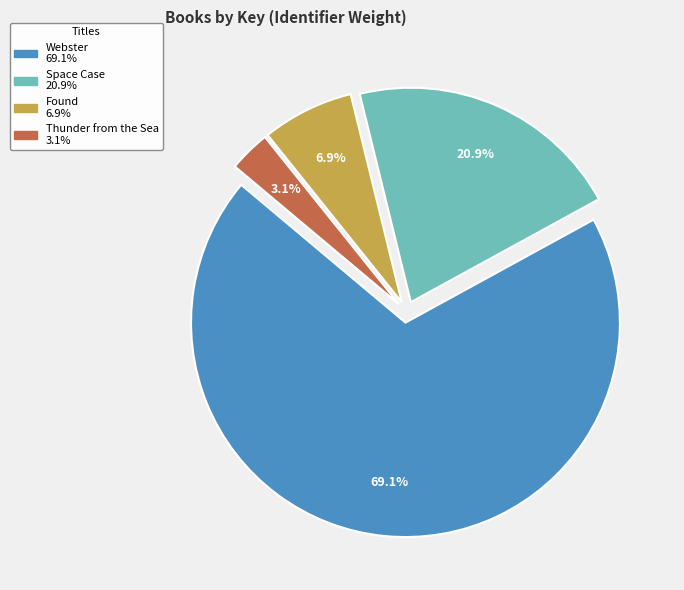

Does any single category account for the majority?

Yes